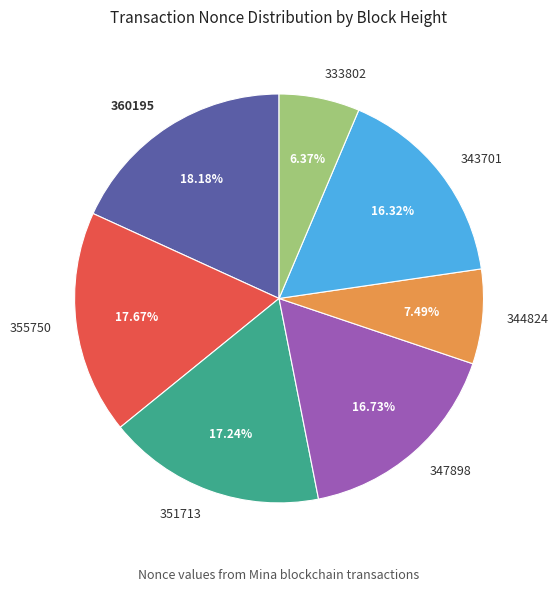

Approximately how many times larger is the value at 347898 compared to 333802?

2.6